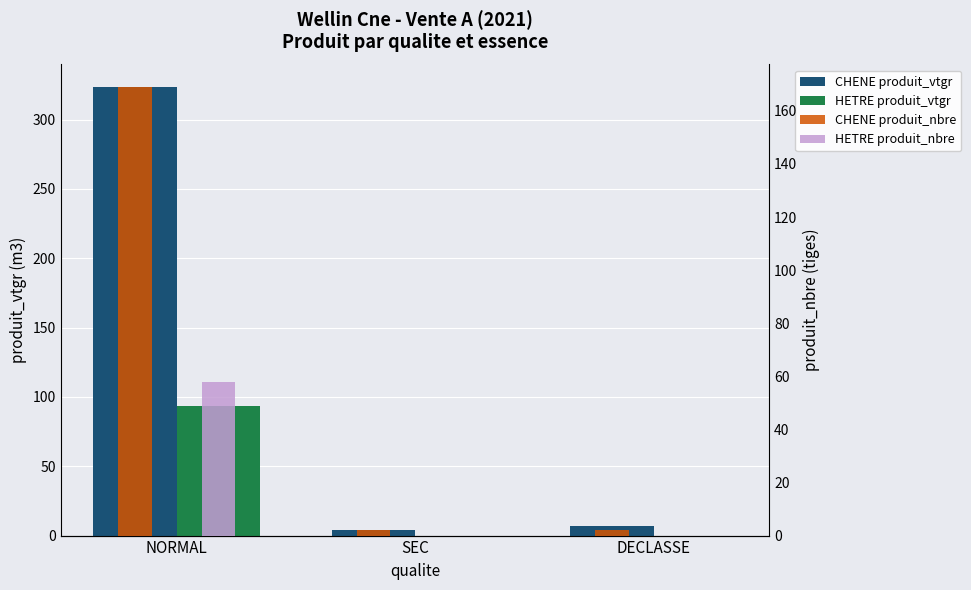

Which series has the largest range (max minus min)?

CHENE produit_vtgr